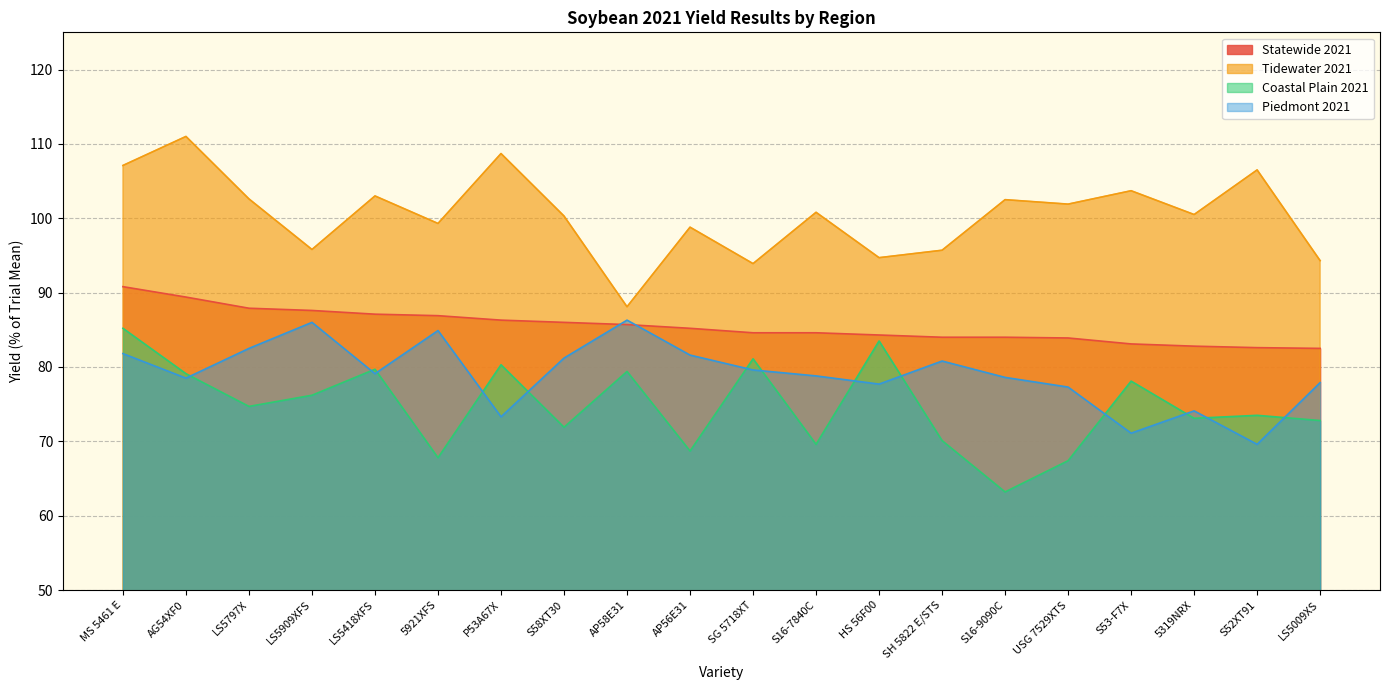

Reading right to left, what are all the values shown in this chart?

Statewide 2021: LS5009XS=82.5	S52XT91=82.6	5319NRX=82.8	S53-F7X=83.1	USG 7529XTS=83.9	S16-9090C=84.0	SH 5822 E/STS=84.0	HS 56F00=84.3	S16-7840C=84.6	SG 5718XT=84.6	AP56E31=85.2	AP58E31=85.7	S58XT30=86.0	P53A67X=86.3	5921XFS=86.9	LS5418XFS=87.1	LS5909XFS=87.6	LS5797X=87.9	AG54XF0=89.4	MS 5461 E=90.8
Tidewater 2021: LS5009XS=94.3	S52XT91=106.5	5319NRX=100.5	S53-F7X=103.7	USG 7529XTS=101.9	S16-9090C=102.5	SH 5822 E/STS=95.7	HS 56F00=94.7	S16-7840C=100.8	SG 5718XT=93.9	AP56E31=98.8	AP58E31=88.1	S58XT30=100.3	P53A67X=108.7	5921XFS=99.3	LS5418XFS=103.0	LS5909XFS=95.8	LS5797X=102.6	AG54XF0=111.0	MS 5461 E=107.1
Coastal Plain 2021: LS5009XS=72.8	S52XT91=73.5	5319NRX=73.1	S53-F7X=78.1	USG 7529XTS=67.4	S16-9090C=63.2	SH 5822 E/STS=70.1	HS 56F00=83.5	S16-7840C=69.6	SG 5718XT=81.1	AP56E31=68.7	AP58E31=79.4	S58XT30=71.9	P53A67X=80.3	5921XFS=67.8	LS5418XFS=79.7	LS5909XFS=76.2	LS5797X=74.7	AG54XF0=79.1	MS 5461 E=85.2
Piedmont 2021: LS5009XS=77.9	S52XT91=69.6	5319NRX=74.1	S53-F7X=71.1	USG 7529XTS=77.3	S16-9090C=78.6	SH 5822 E/STS=80.8	HS 56F00=77.7	S16-7840C=78.8	SG 5718XT=79.6	AP56E31=81.6	AP58E31=86.3	S58XT30=81.2	P53A67X=73.3	5921XFS=84.9	LS5418XFS=79.1	LS5909XFS=86.0	LS5797X=82.5	AG54XF0=78.5	MS 5461 E=81.8